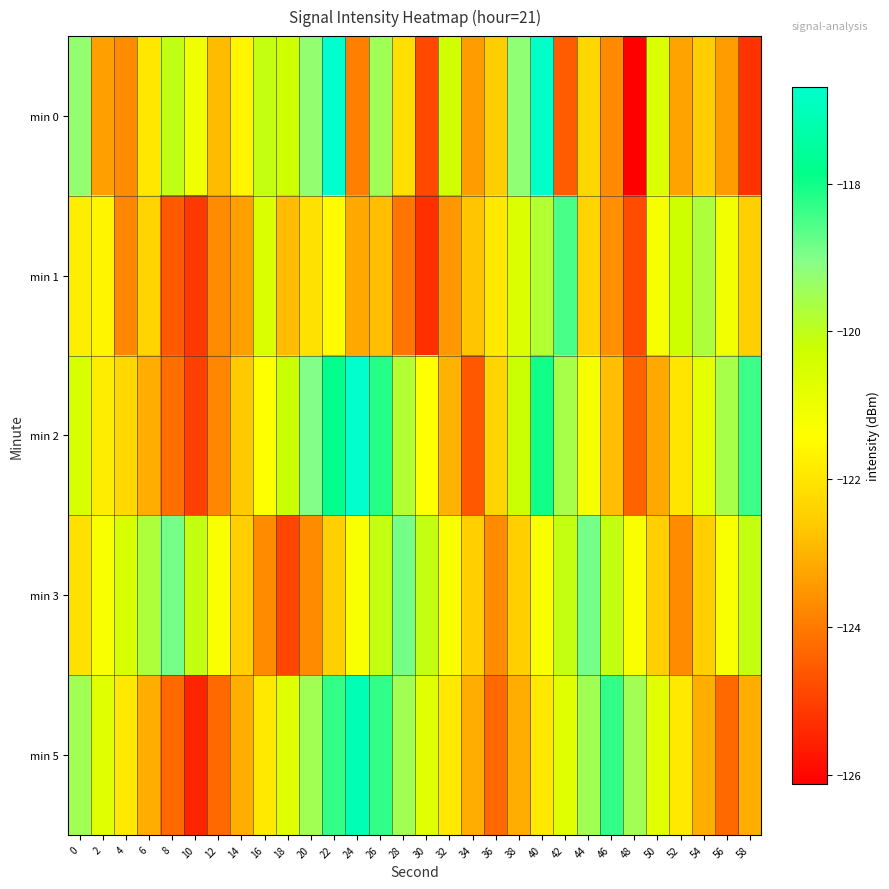

At which category does the chart reach its minimum across all series?

48